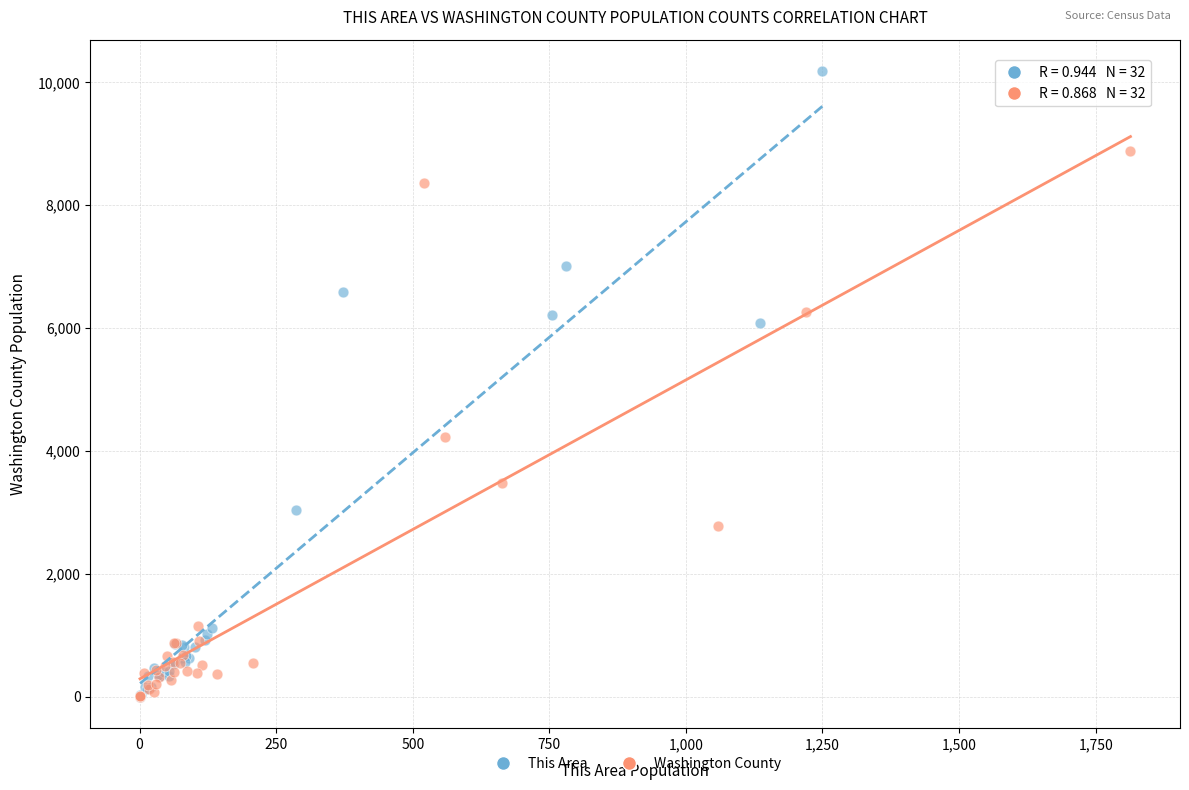

Which series has the largest Y range (max minus min)?

This Area